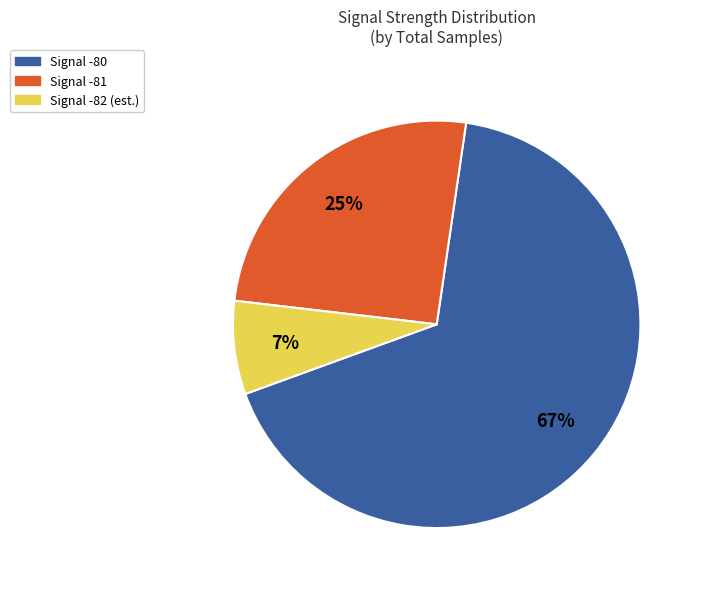

Which has a higher value, Signal -81 or Signal -80?

Signal -80